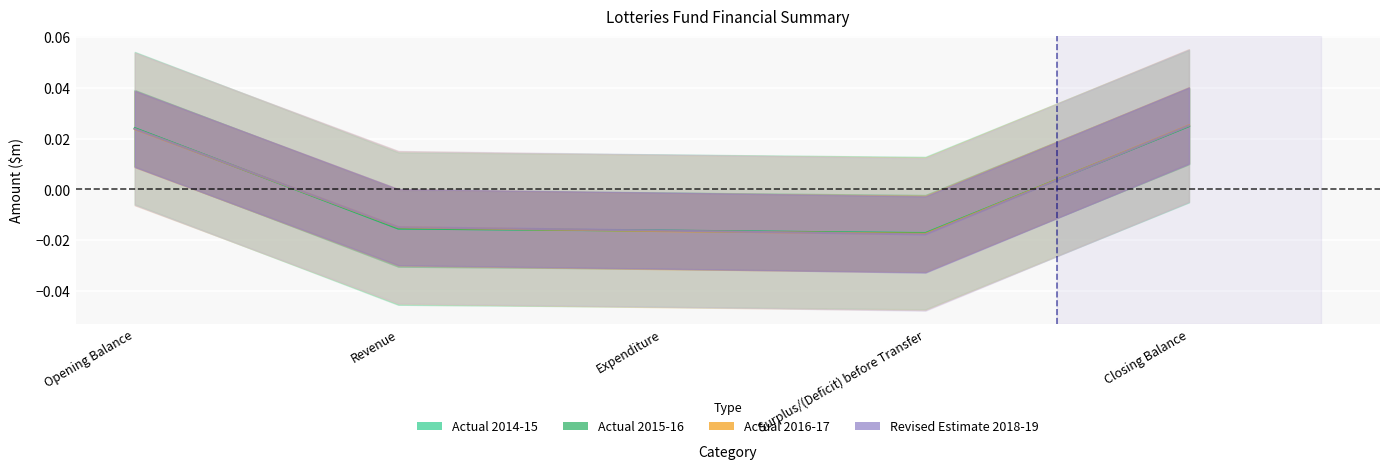

How many lines are shown in the chart?

4